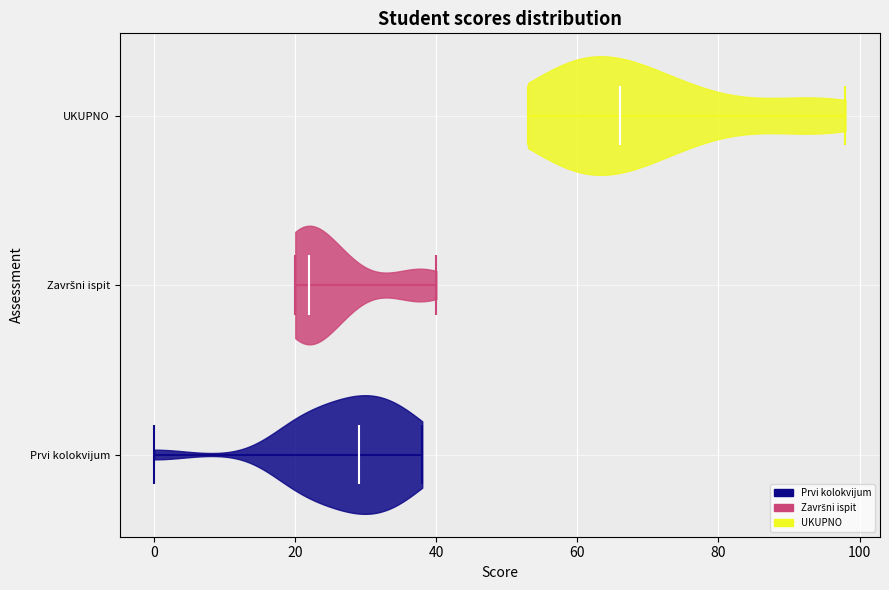

Reading bottom to top, read every violin against the x-axis: where its median line is, and the lowest and highest points it reaches. The values are not printed on the chart, so give them approximately, as read against the axis.

Prvi kolokvijum: median line 30, lowest point 0, highest point 38
Završni ispit: median line 22, lowest point 20, highest point 40
UKUPNO: median line 66, lowest point 54, highest point 98